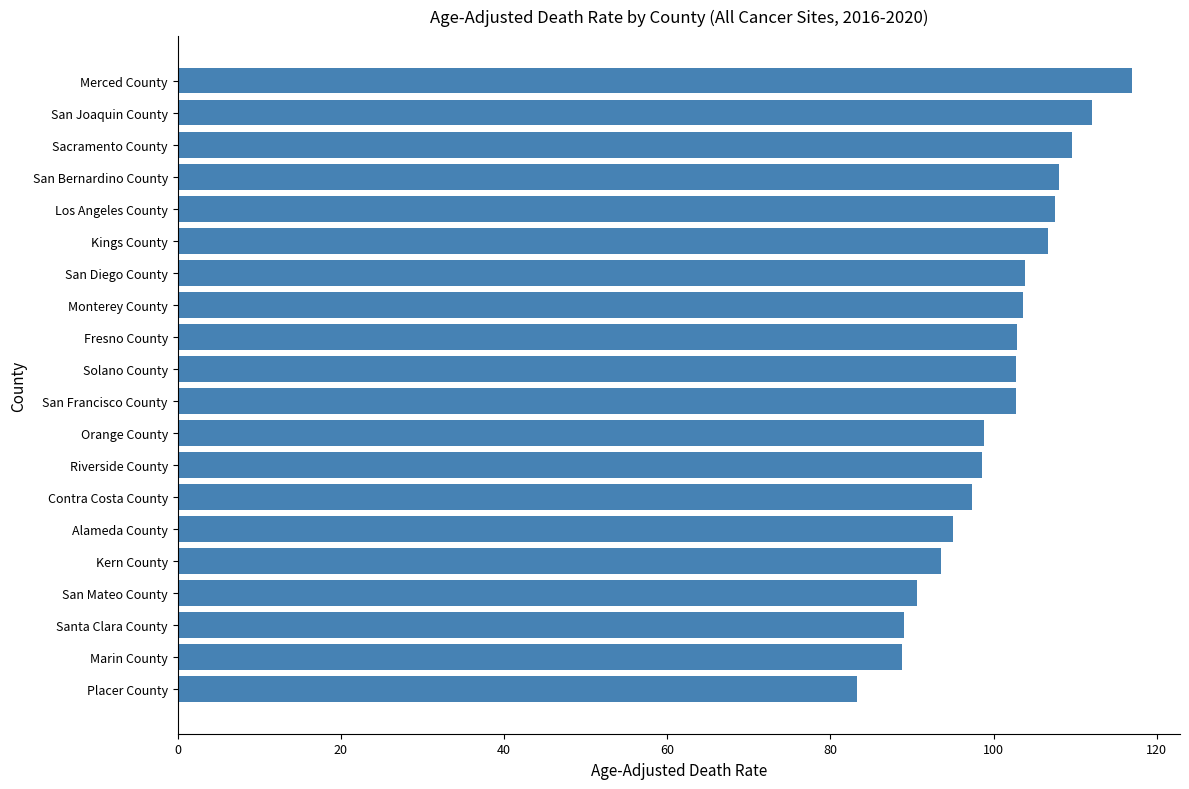

What is the difference between the second highest and minimum values?

28.8